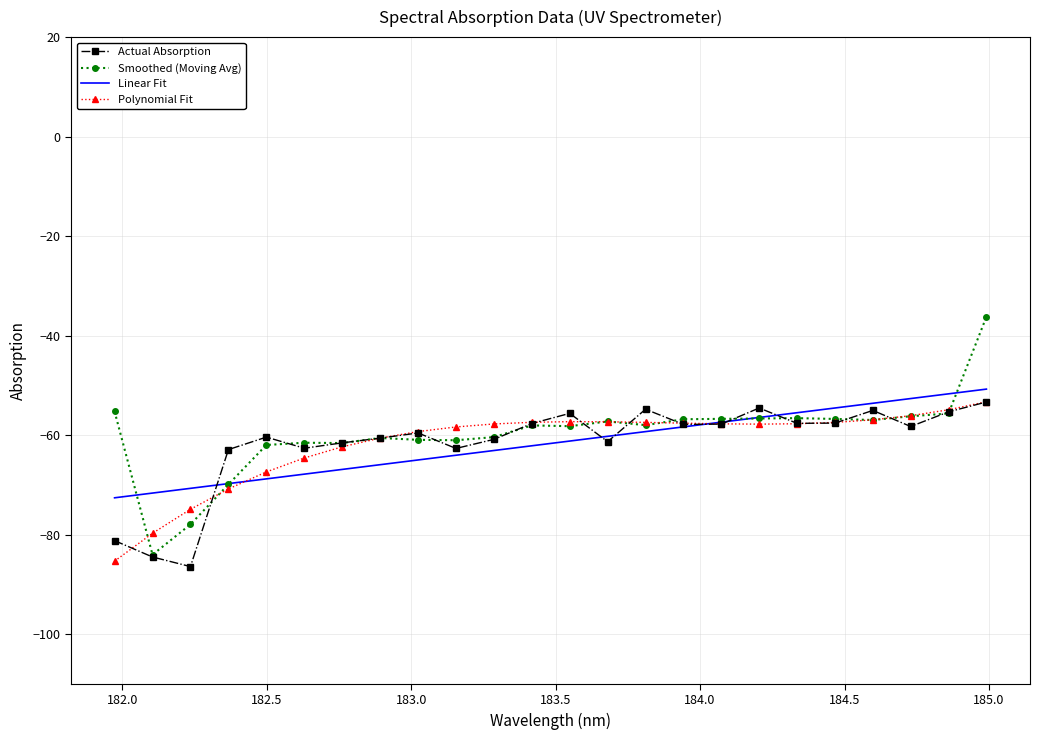

Which series has the largest range (max minus min)?

Smoothed (Moving Avg)